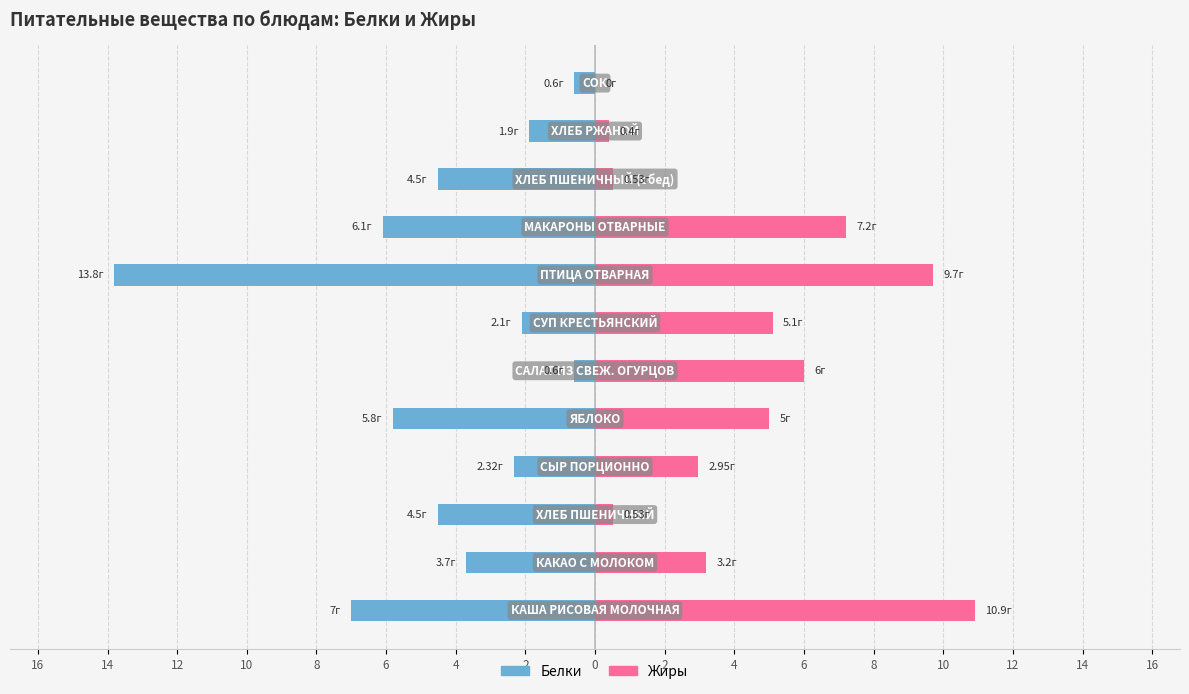

The value of Белки at 4 is -2.6. True or false?

False